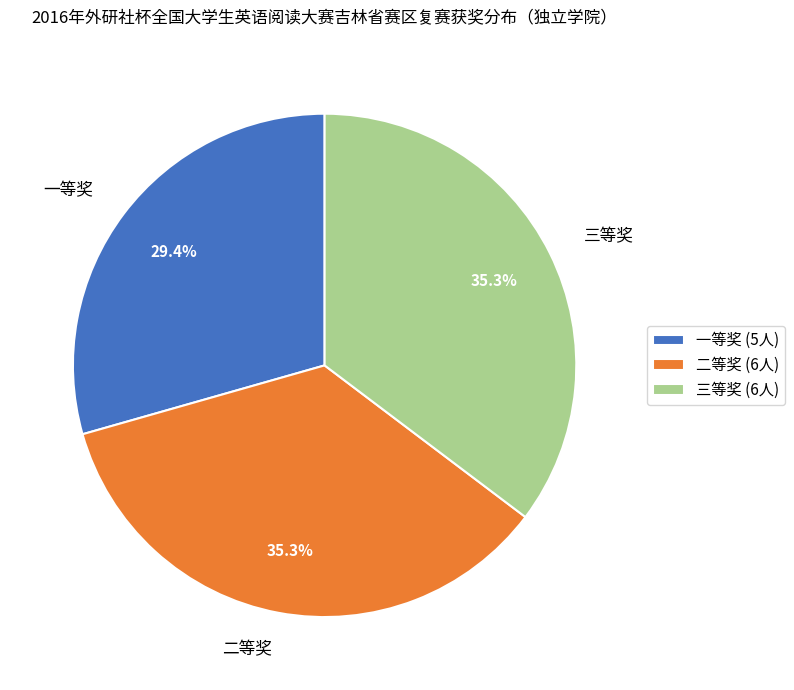

Does 一等奖 represent more than half of the total?

No